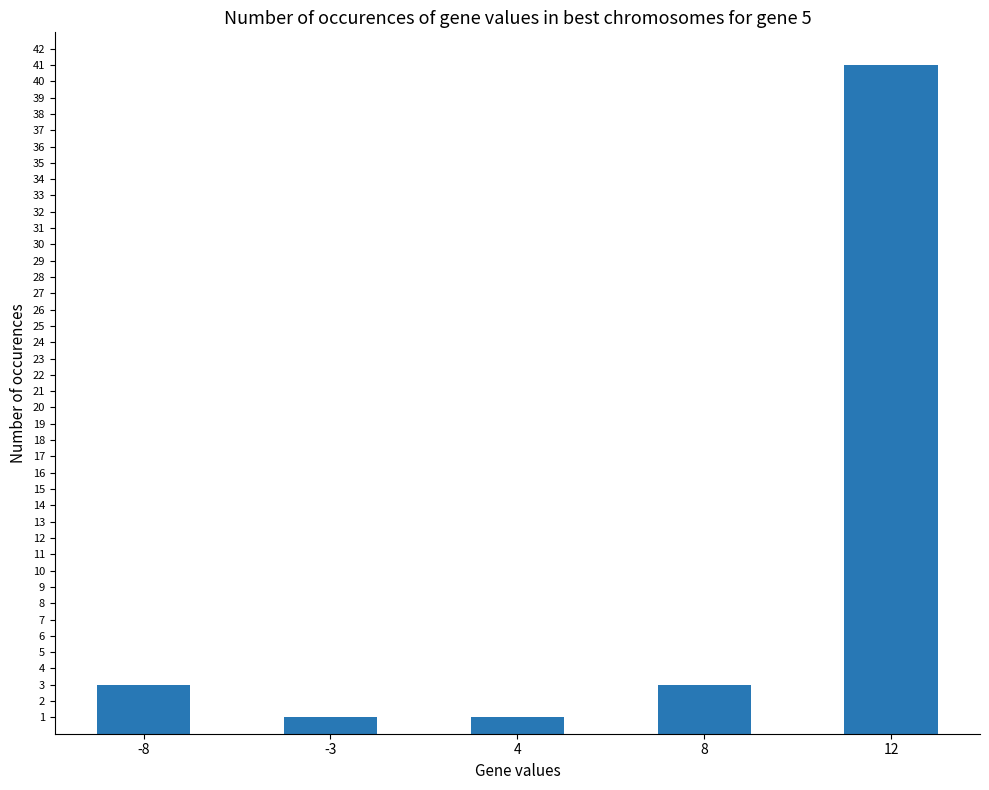

What is the value of the 5th bar from the left?

41